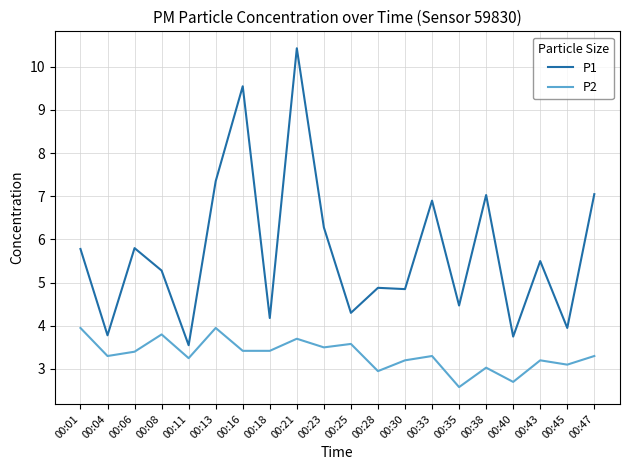

At which category is the sum across all series the highest?

00:21